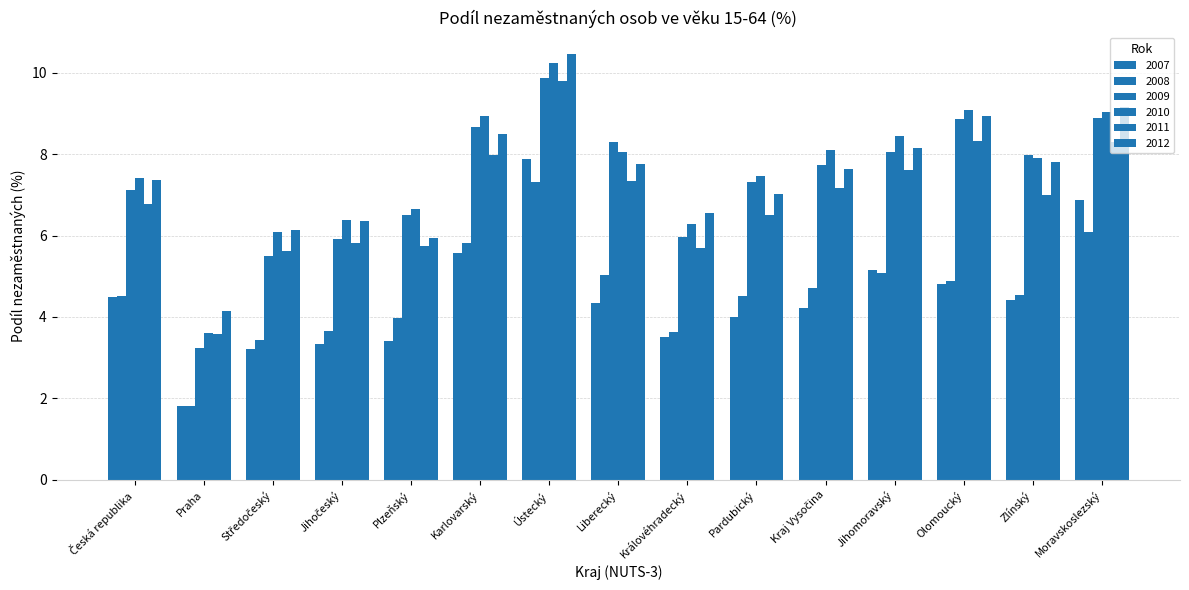

How many distinct data groups are displayed?

6